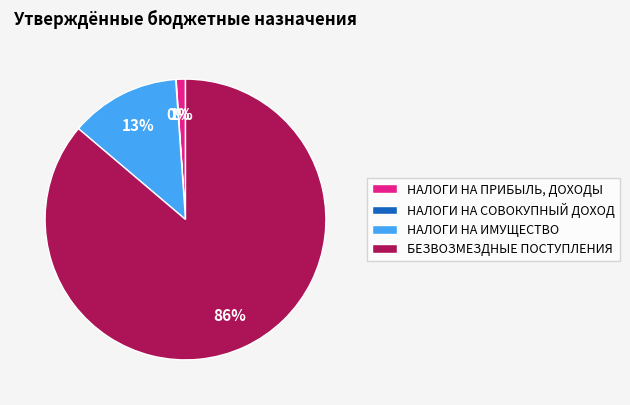

Which slice is the largest?

БЕЗВОЗМЕЗДНЫЕ ПОСТУПЛЕНИЯ